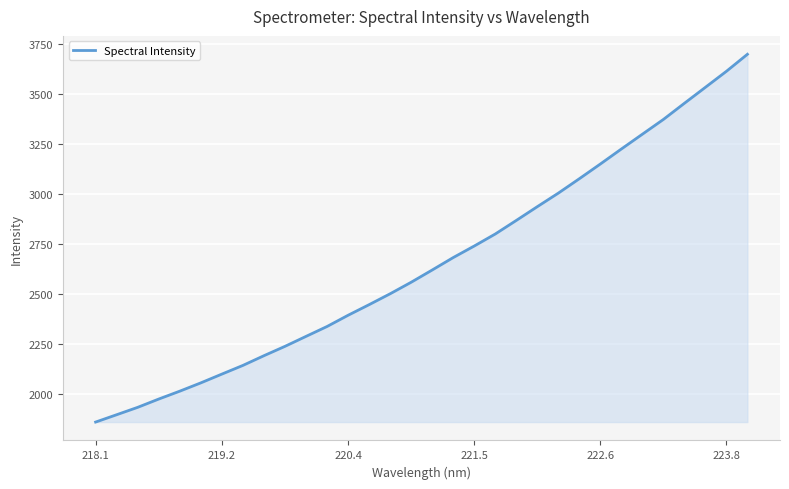

What is the sum of all values?

85027.3